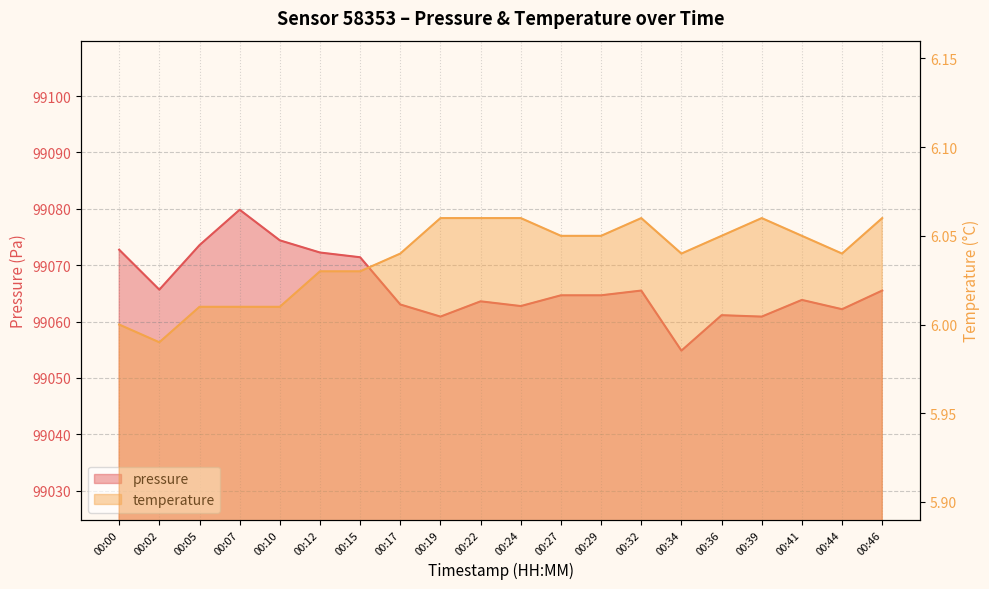

What is the greatest value displayed?

99079.8